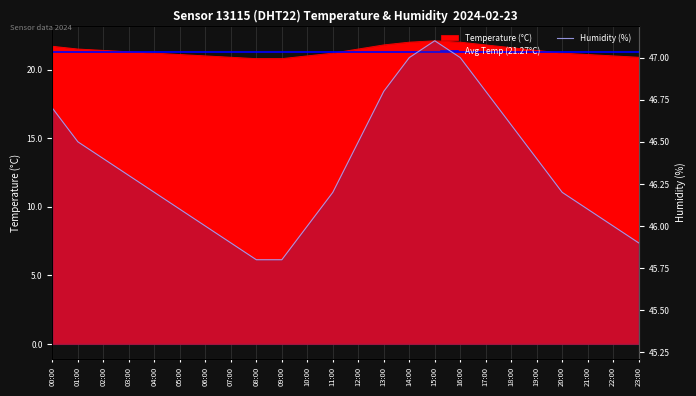

How many lines are shown in the chart?

2